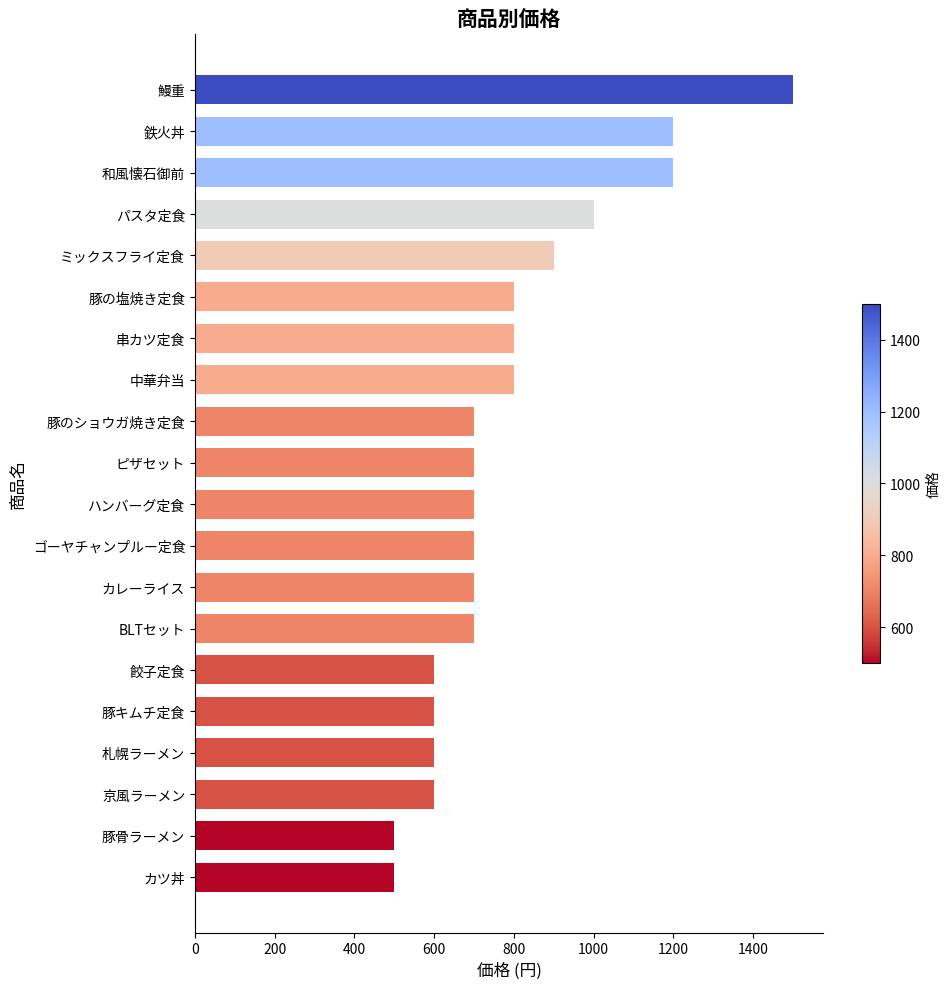

True or false: the data shows 600 at 京風ラーメン.

True